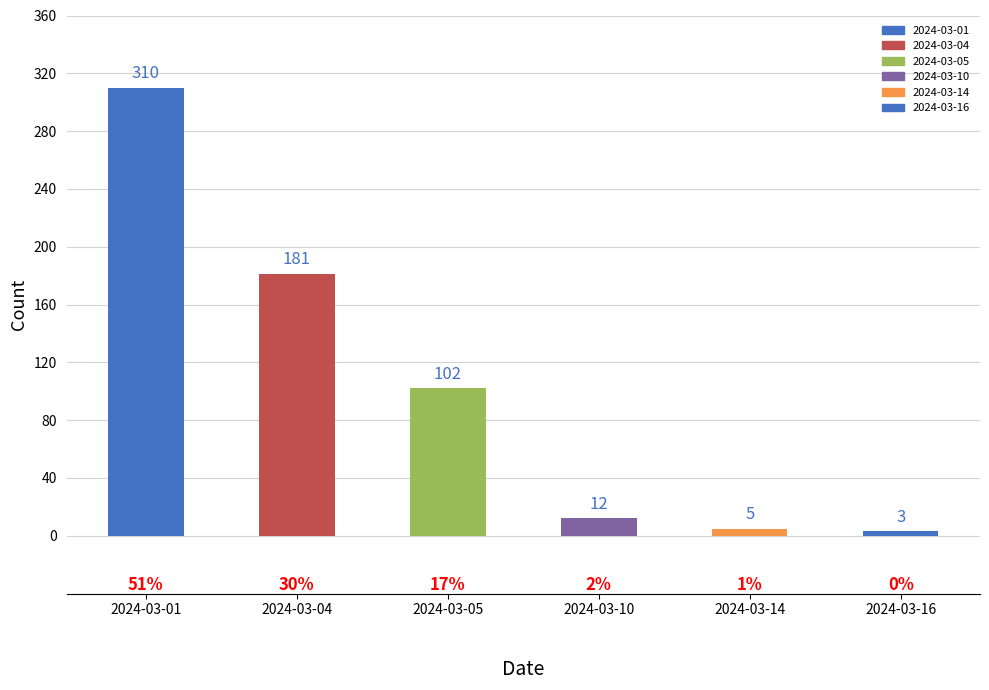

Which category has the highest value in the Новые series?

2024-03-01